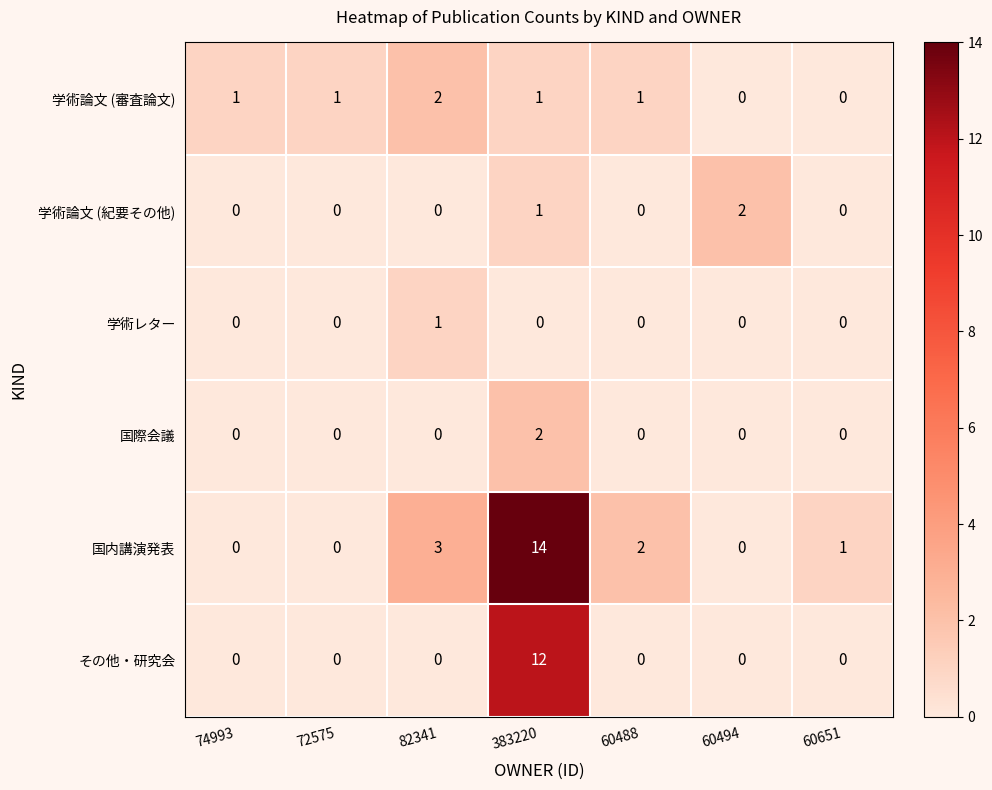

The 国内講演発表 series shows 0 at 60494. True or false?

True